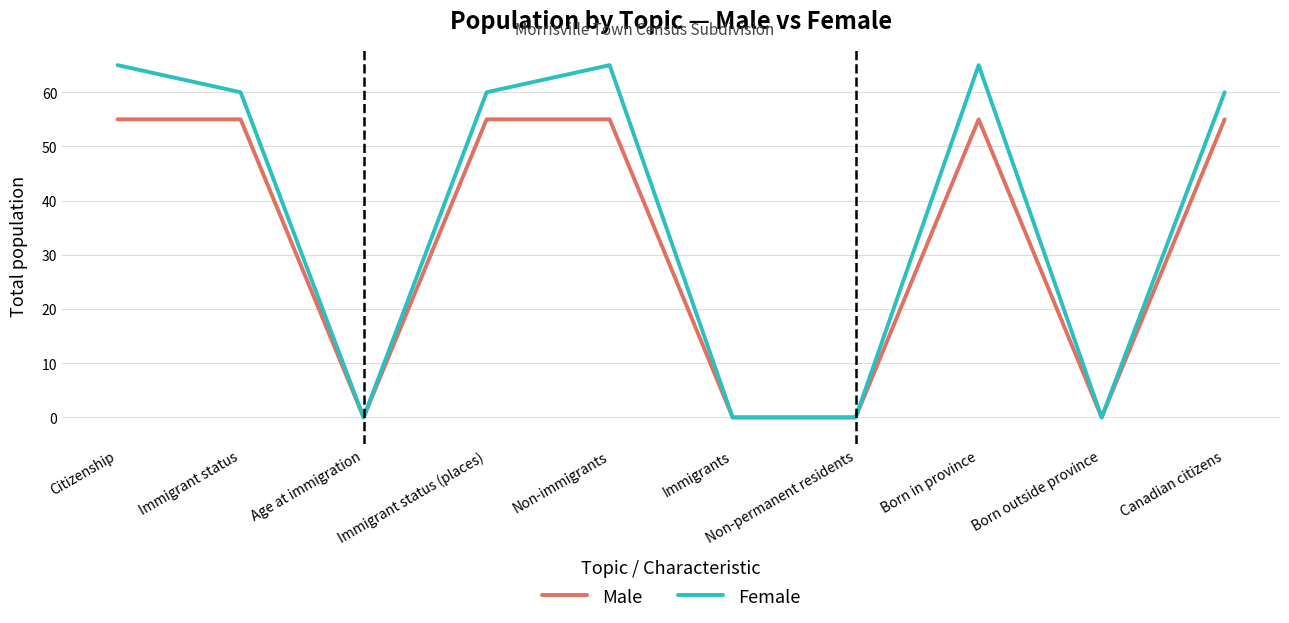

The Female series shows 60 at Canadian citizens. True or false?

True